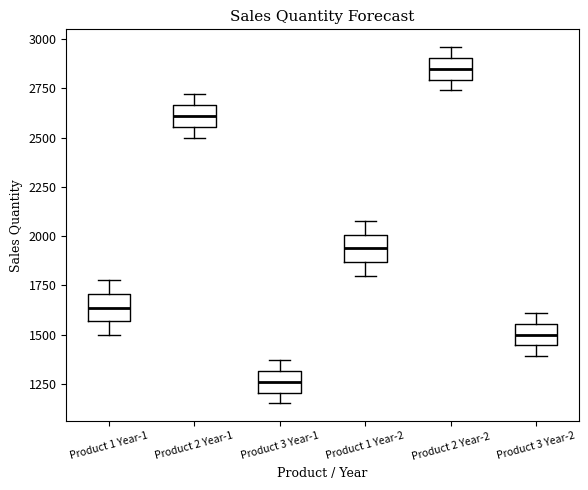

Which box's median line is the lowest?

Product 3 Year-1